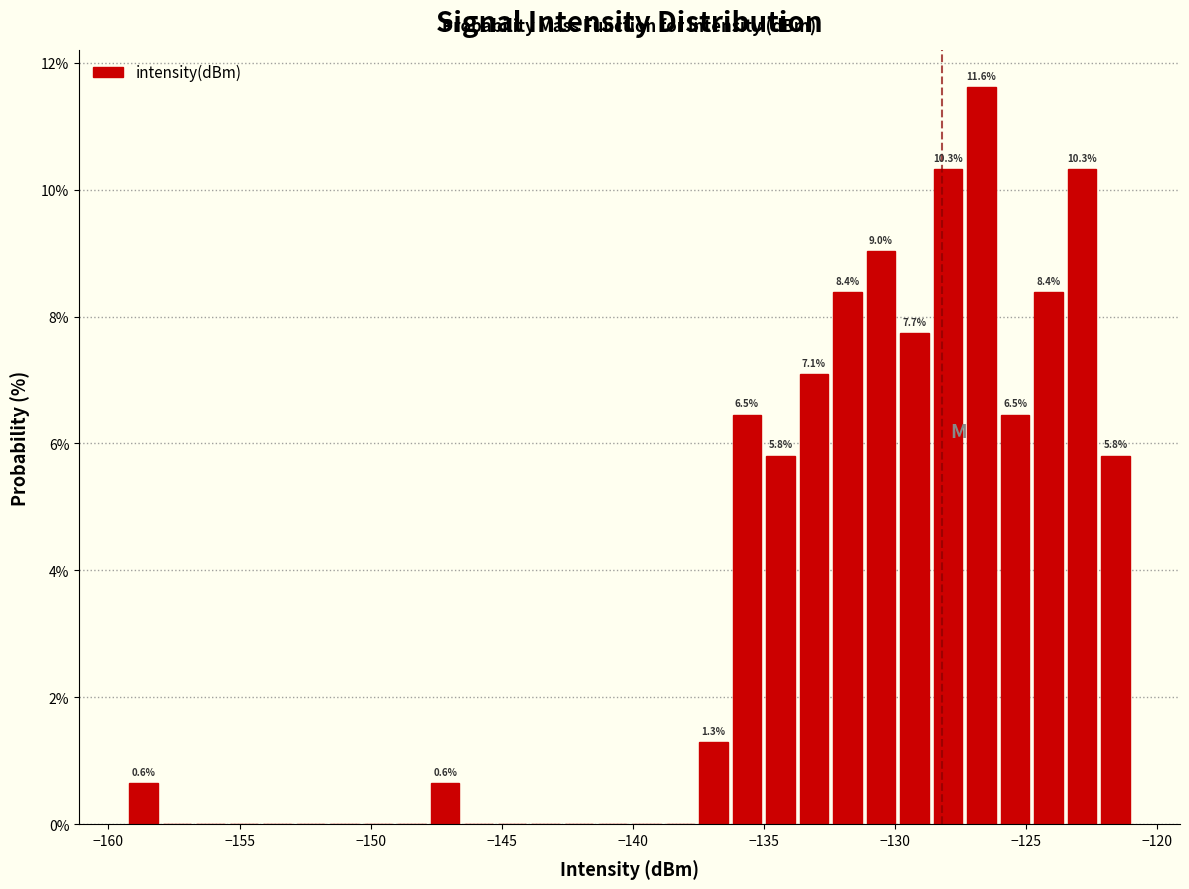

Around what value on the x-axis is the tallest bar? Give the approximate position of its centre, as read against the axis.

-126.5